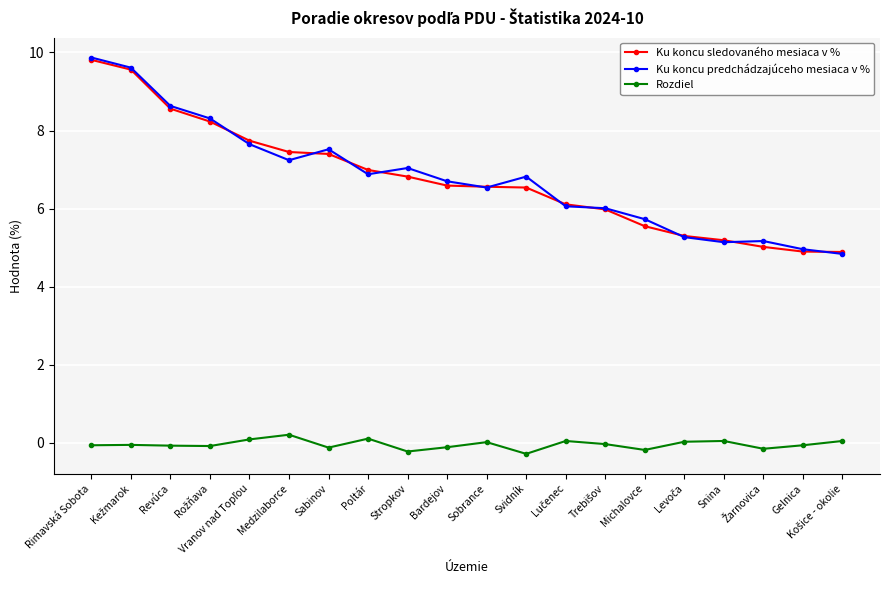

What is the value of the Ku koncu predchádzajúceho mesiaca v % point at the 19th from the left?

5.0